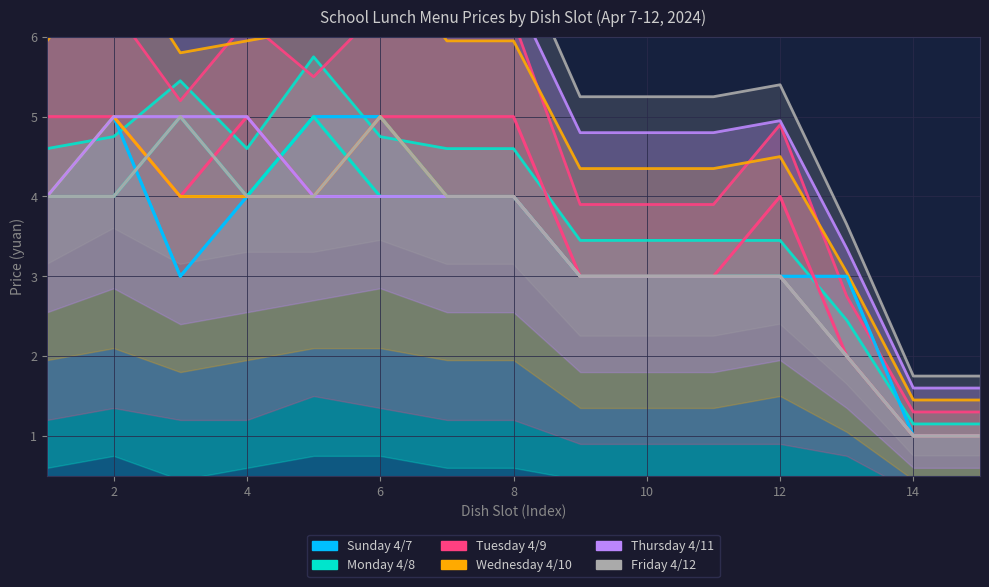

What is the total value across all series at 2?

28